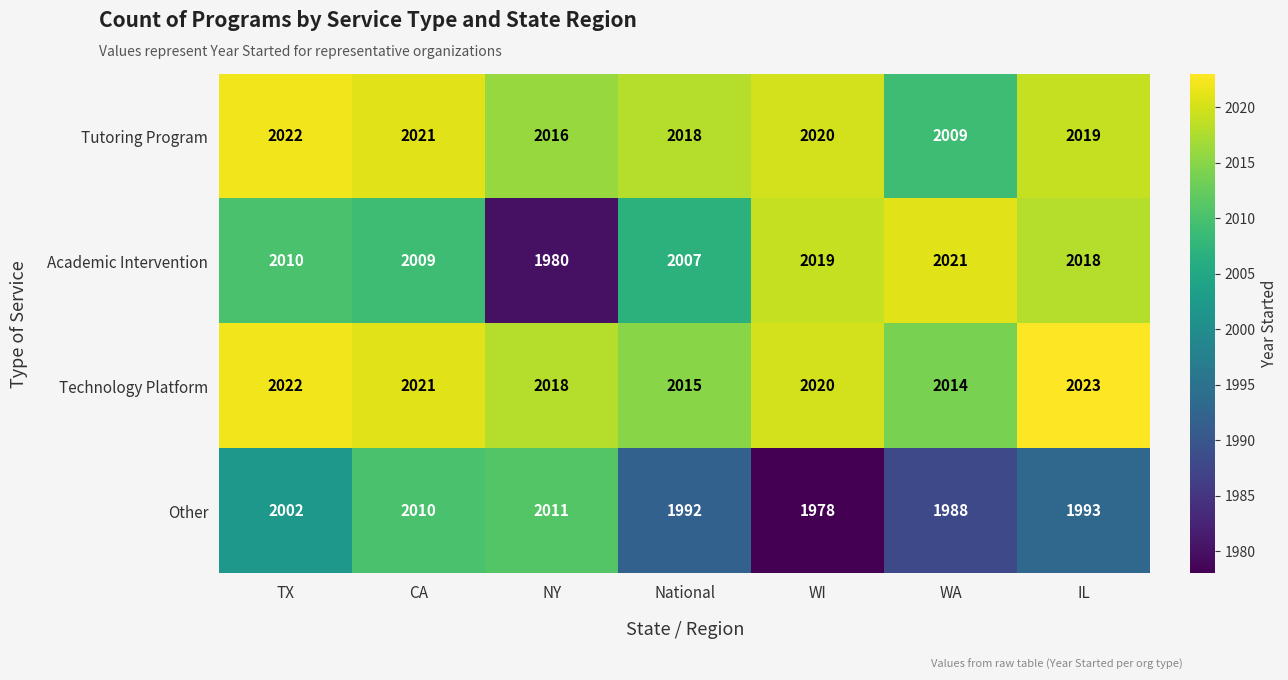

What is the sum of all Technology Platform values?

14133